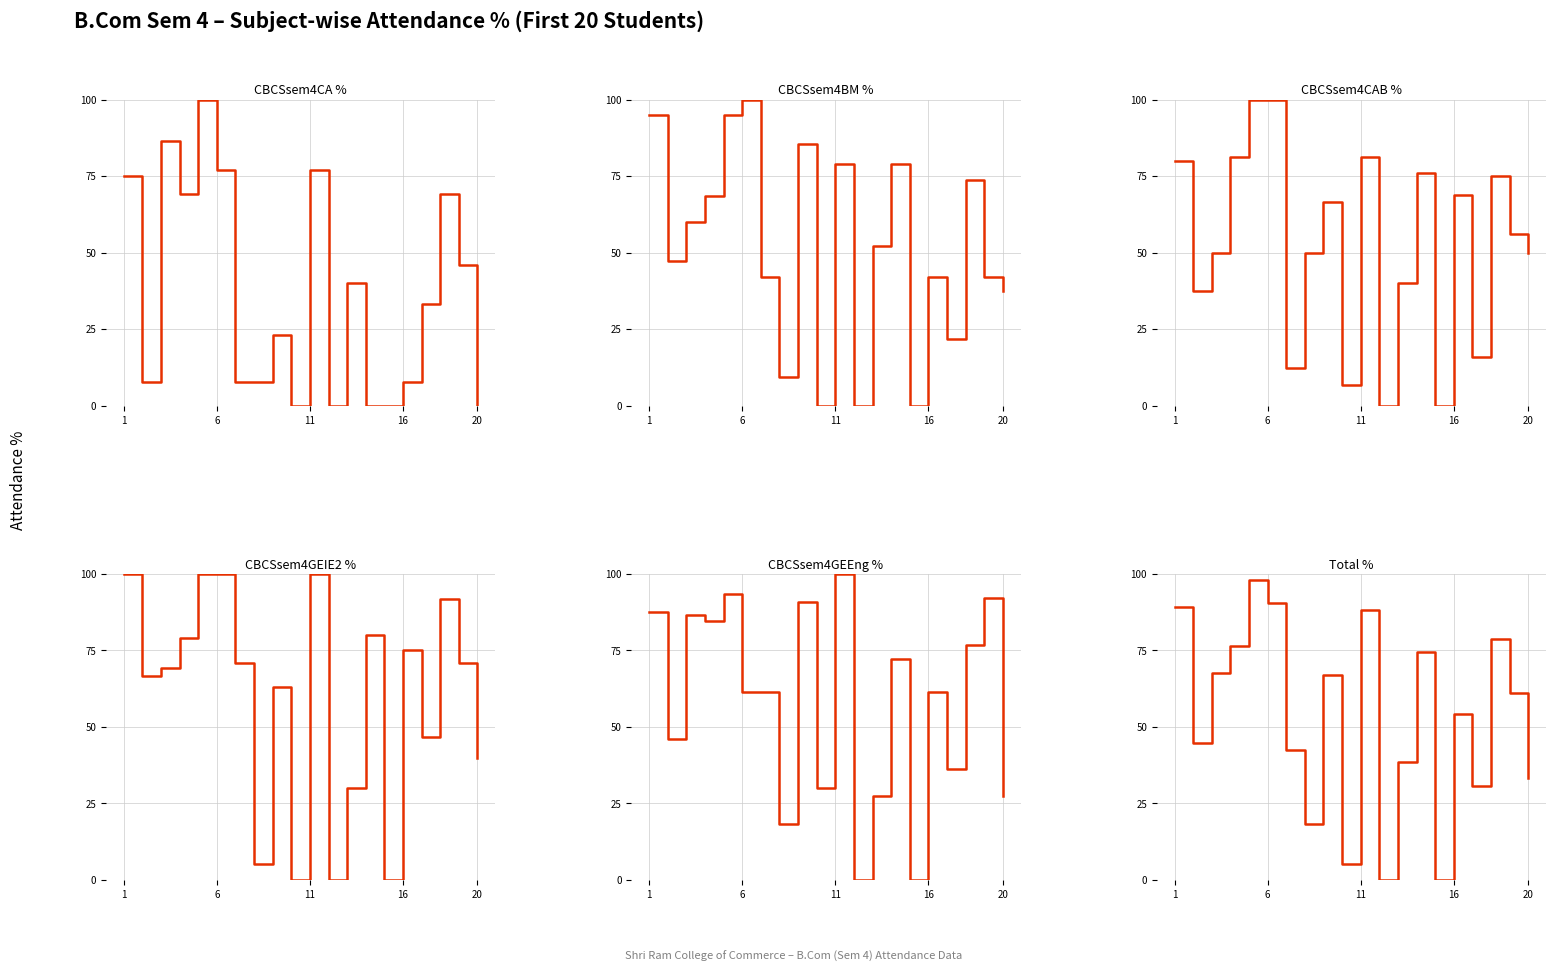

True or false: Total % and CBCSsem4BM % cross at least once.

True